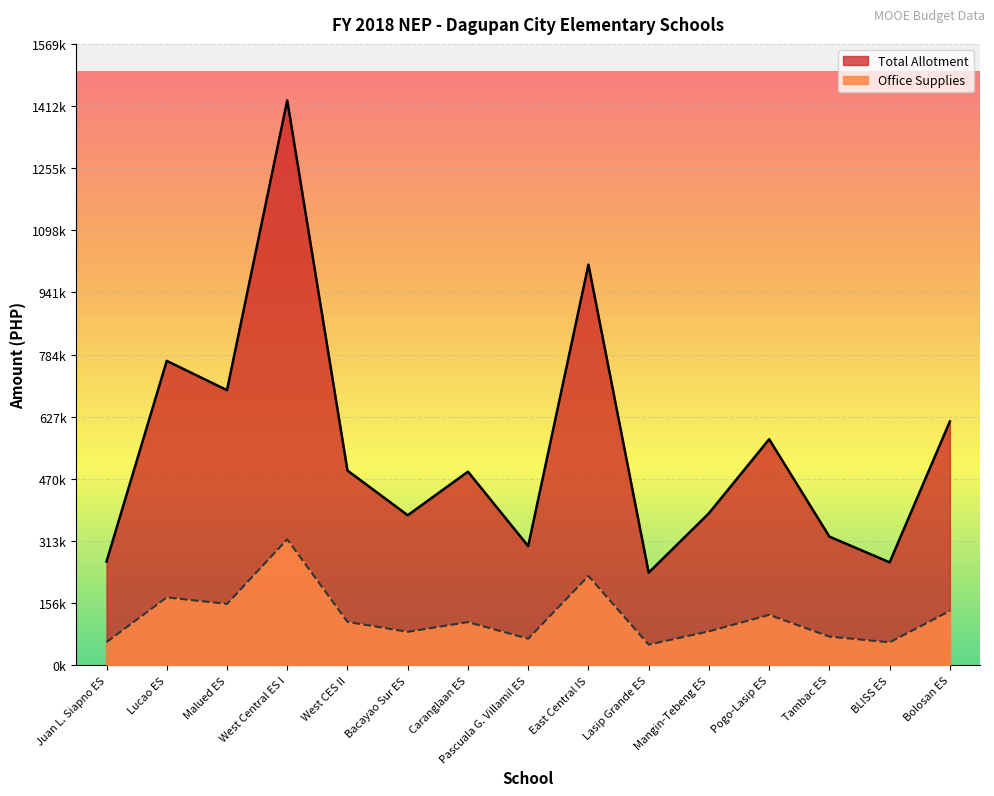

What is the label of the 11th point from the right?

West CES II